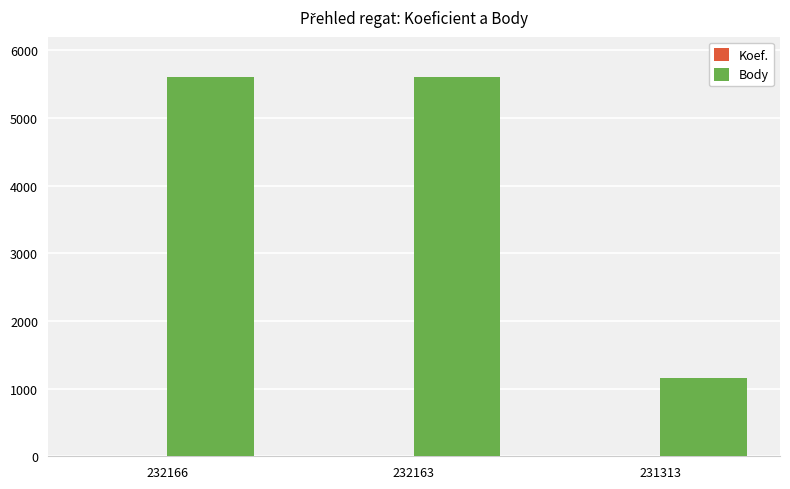

Which series changed the most between 232166 and 231313?

Body